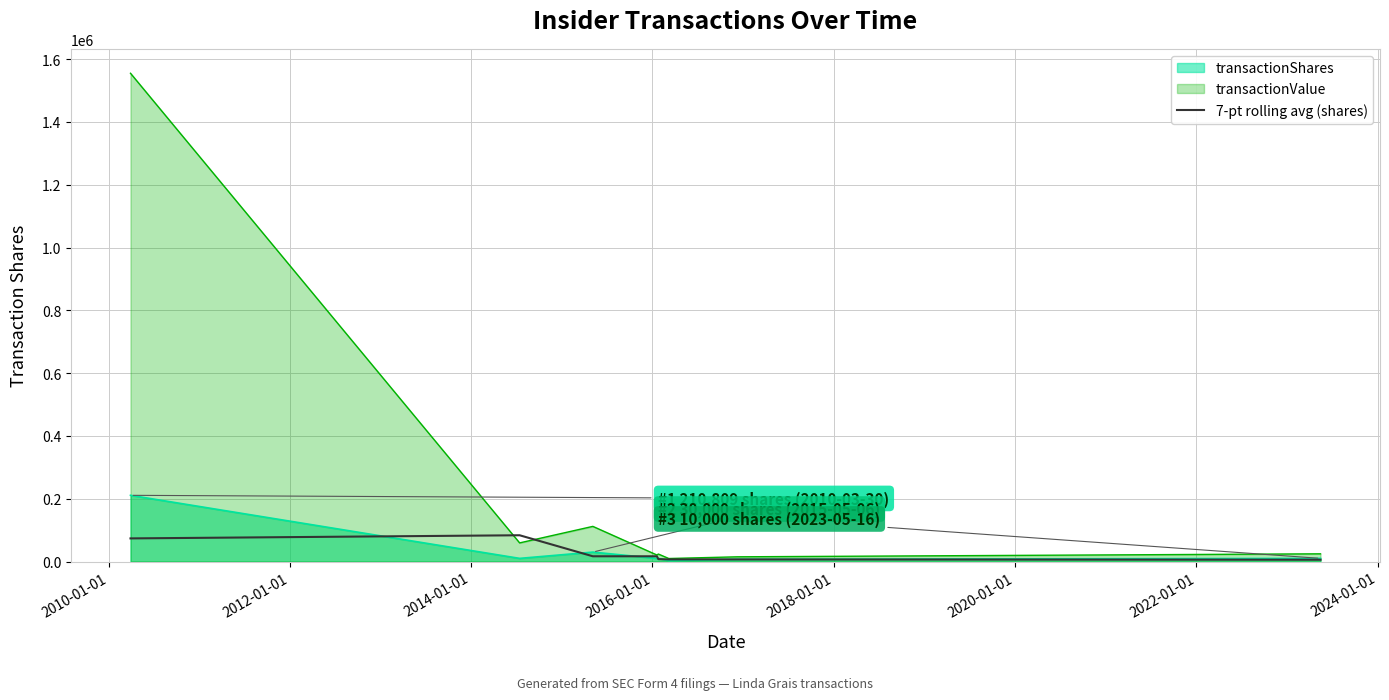

Which series has the largest range (max minus min)?

transactionValue